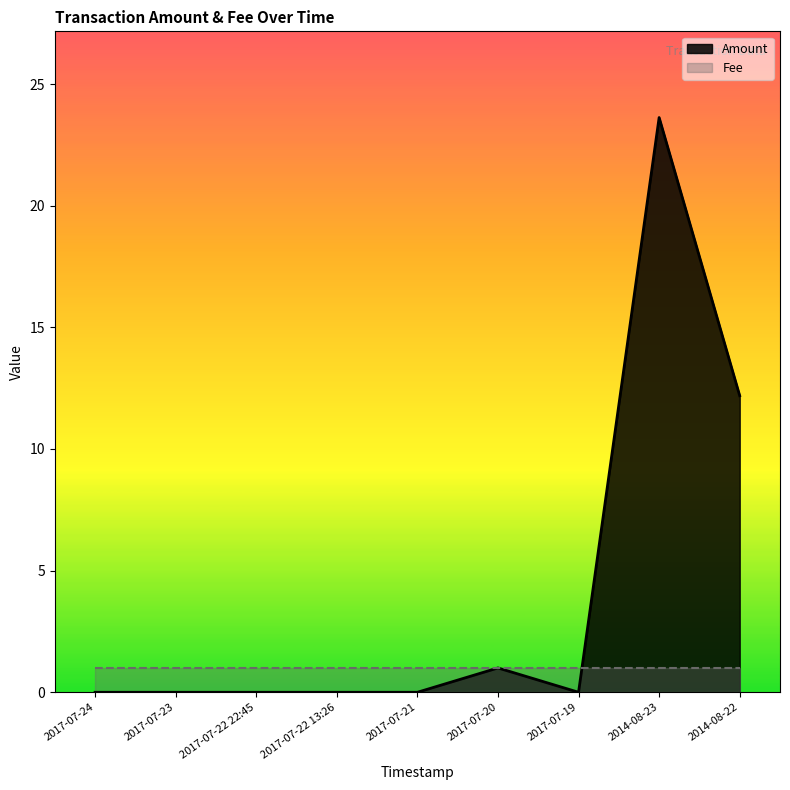

List the labels in order of value, smallest first.

2017-07-24, 2017-07-23, 2017-07-22 22:45, 2017-07-22 13:26, 2017-07-21, 2017-07-19, 2017-07-20, 2014-08-22, 2014-08-23